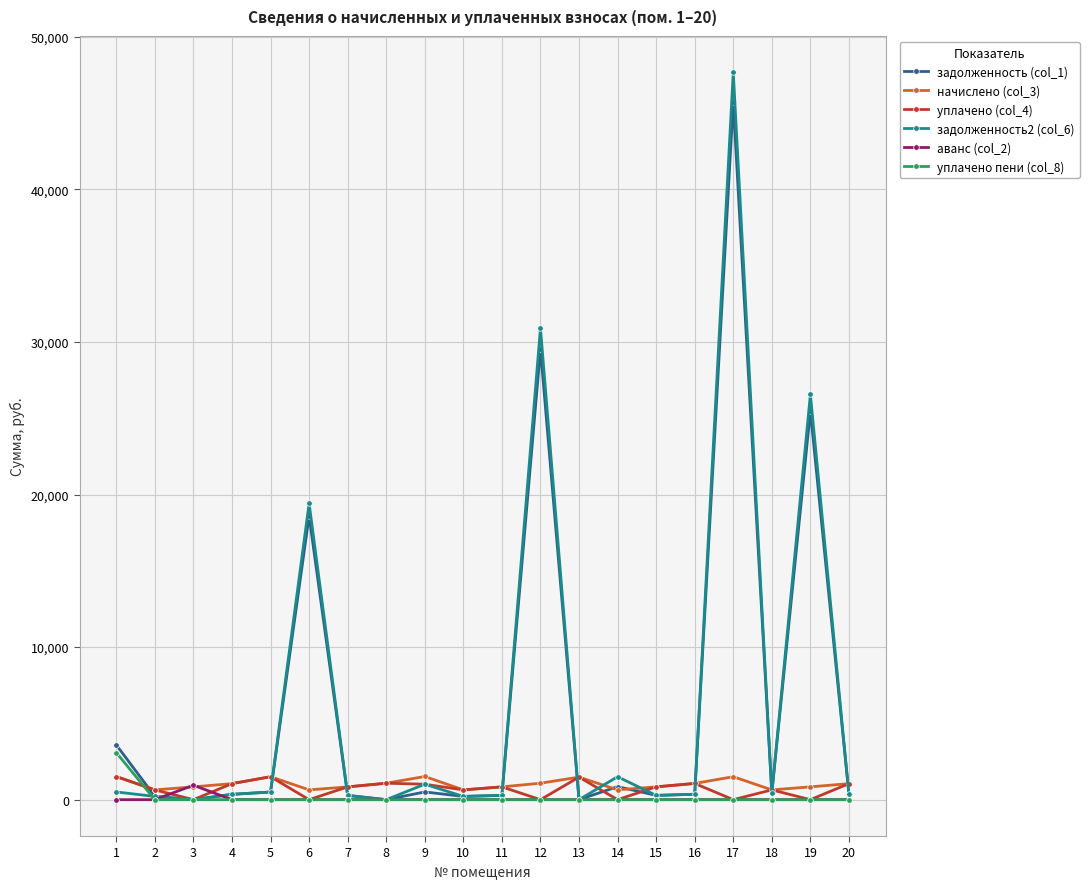

True or false: начислено (col_3) has more than 1 points higher than both neighbors.

True